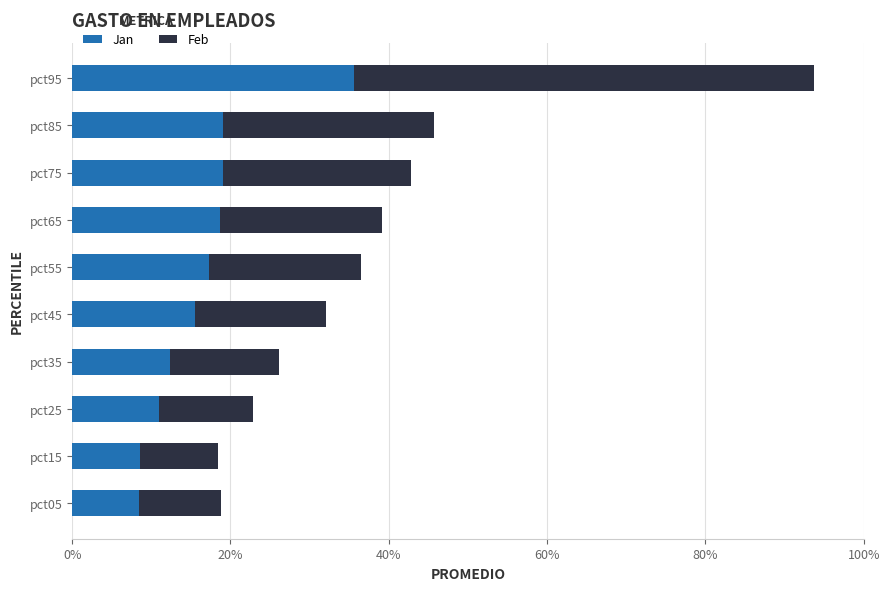

What are all the series names shown in the legend?

Jan, Feb